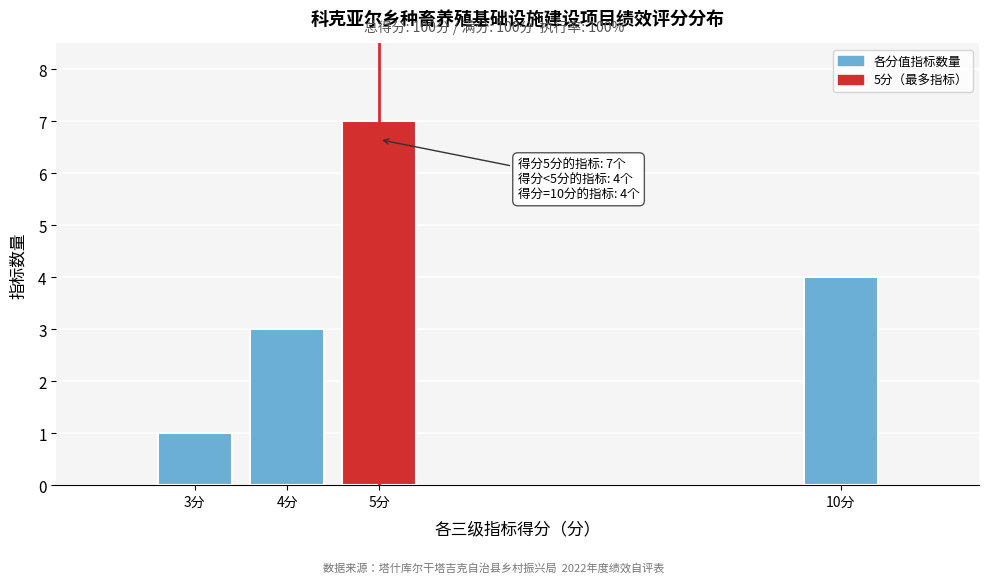

Reading right to left, extract all data points from this chart.

4	7	3	1